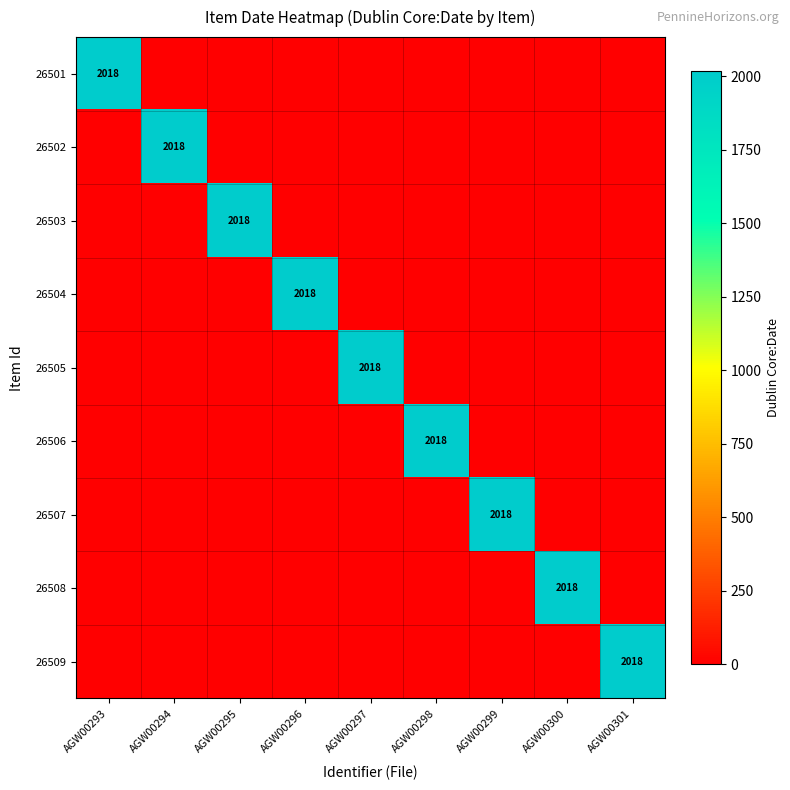

Count the number of data series in this chart.

9